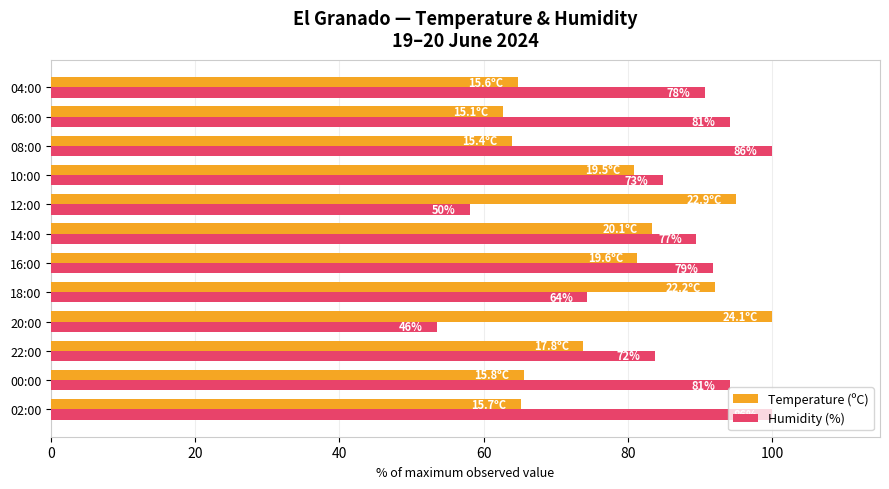

What are all the series names shown in the legend?

Temperature (ºC), Humidity (%)